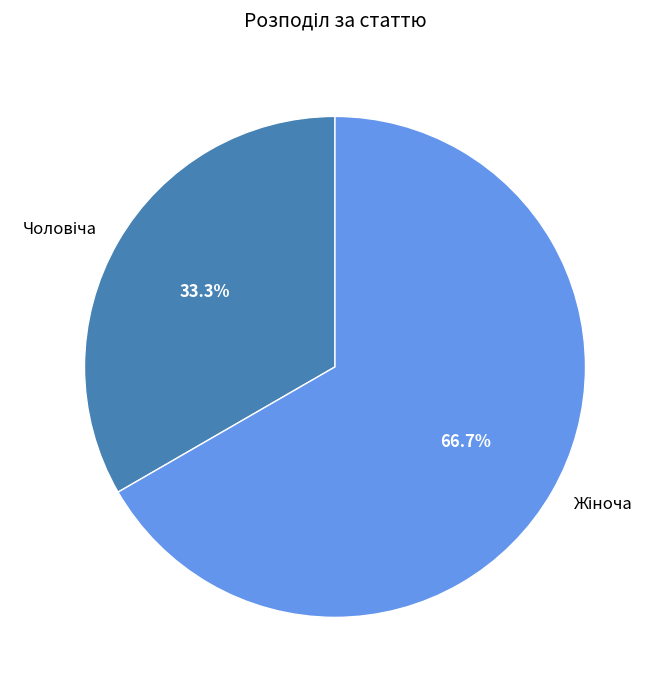

To the nearest percent, what is the average slice percentage?

50%